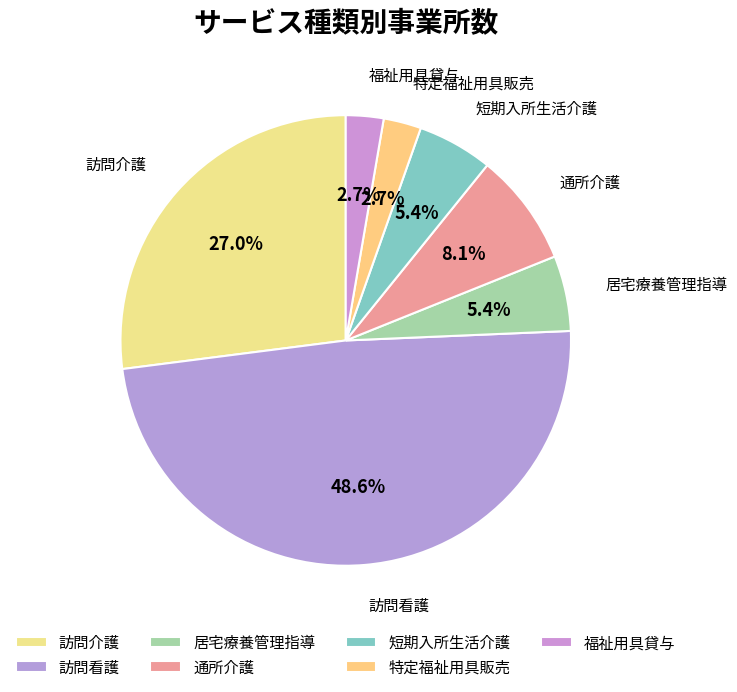

To the nearest percent, what portion does 訪問介護 represent?

27%